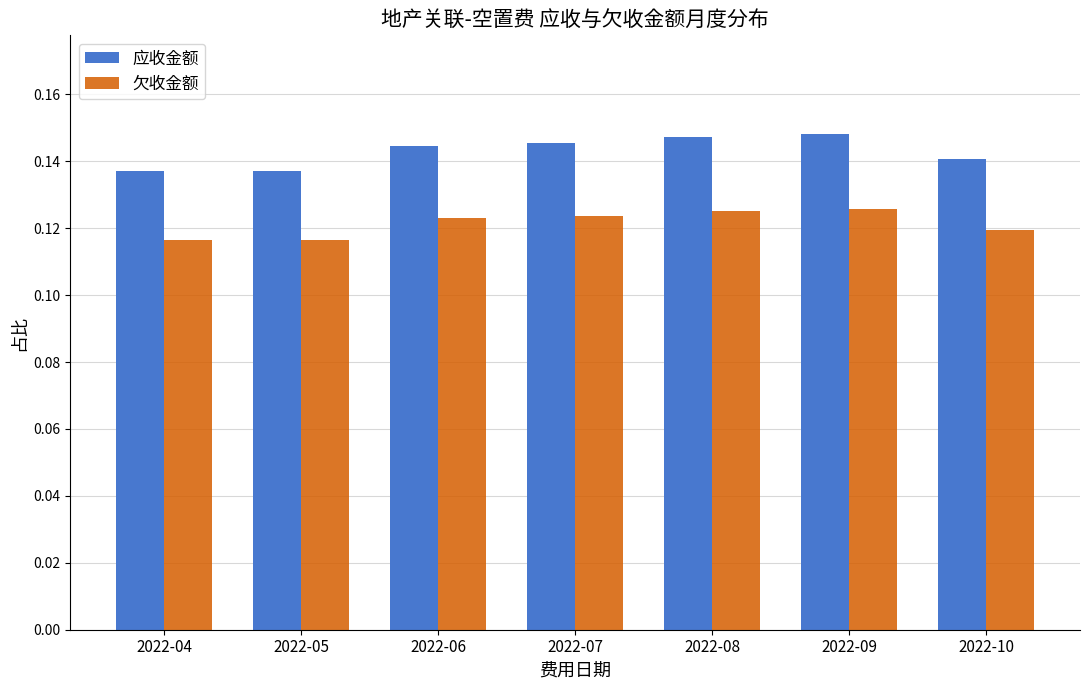

How many bars are there in total?

14